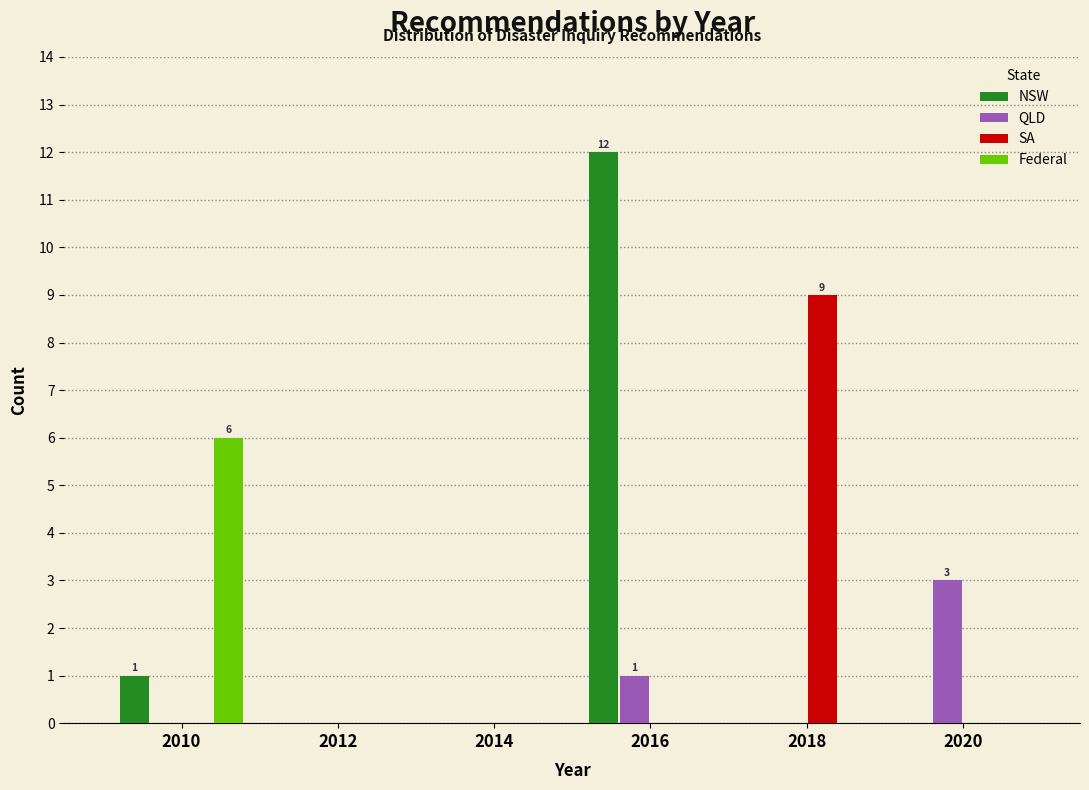

In the QLD series, which range on the x-axis has the tallest bar?

2019 to 2021